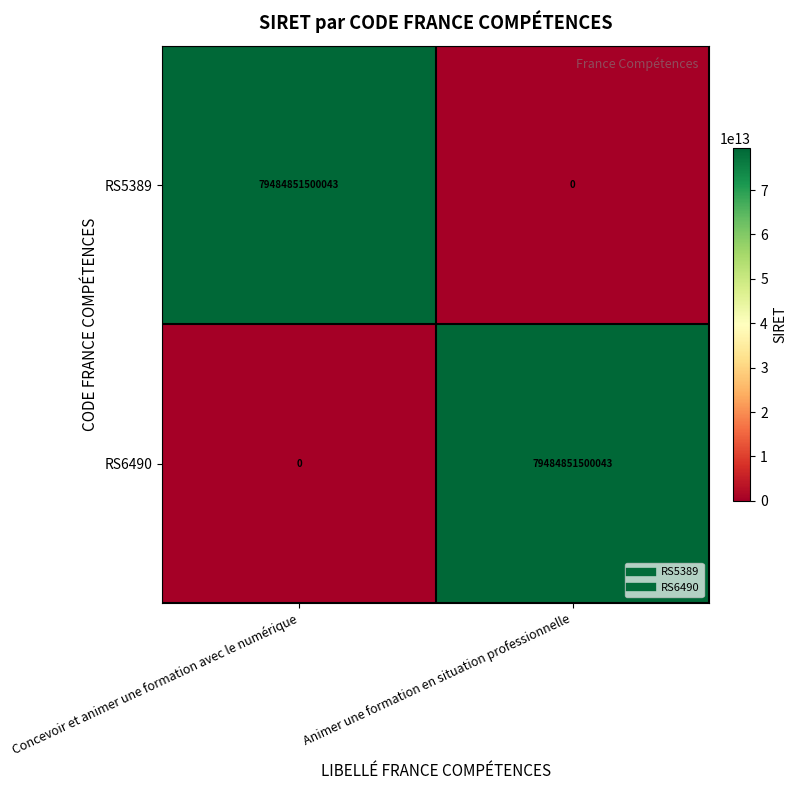

What is the difference between the maximum and minimum values in the RS6490 series?

79484851500043